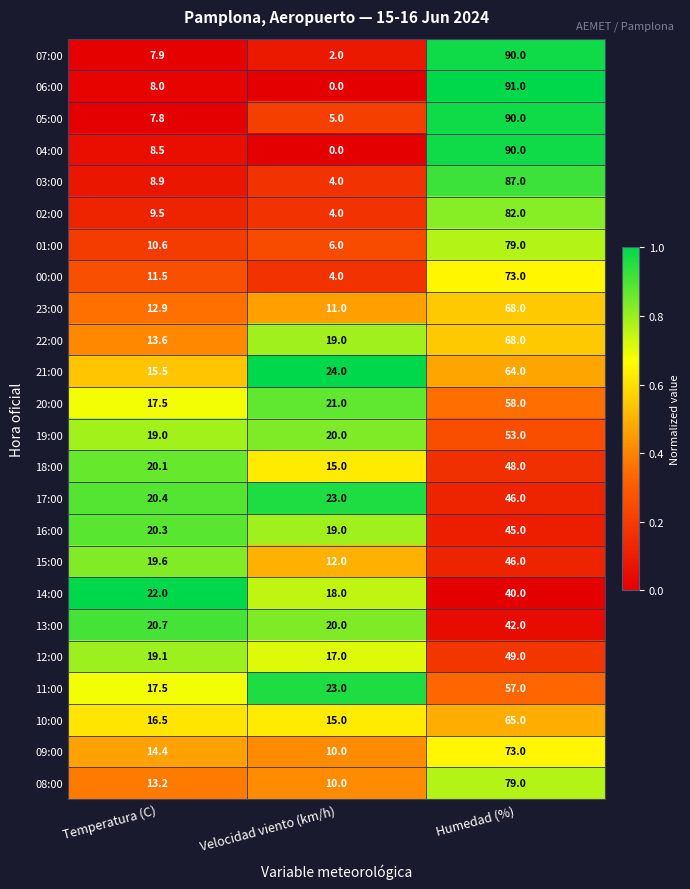

The 15:00 series shows 12.0 at Velocidad viento (km/h). True or false?

True